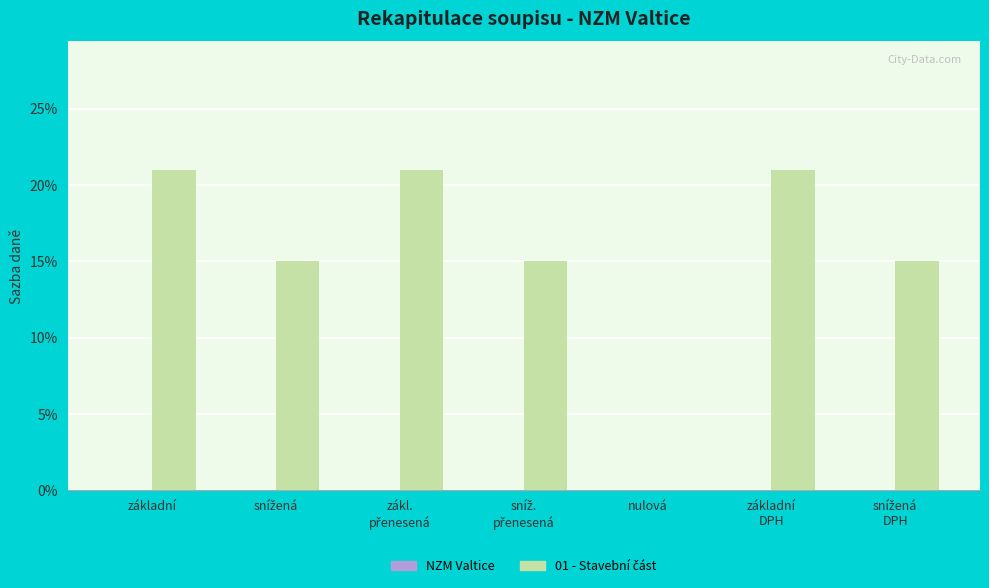

What is the label of the 3rd bar from the left?

zákl.
přenesená